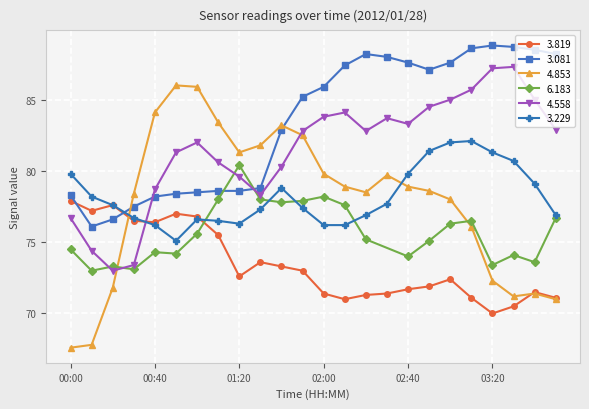

List the labels in order of 4.853 value, largest first.

00:50, 01:00, 00:40, 01:10, 01:40, 01:50, 01:30, 01:20, 02:00, 02:30, 02:10, 02:40, 02:50, 02:20, 00:30, 03:00, 03:10, 03:20, 00:20, 03:40, 03:30, 03:50, 00:10, 00:00